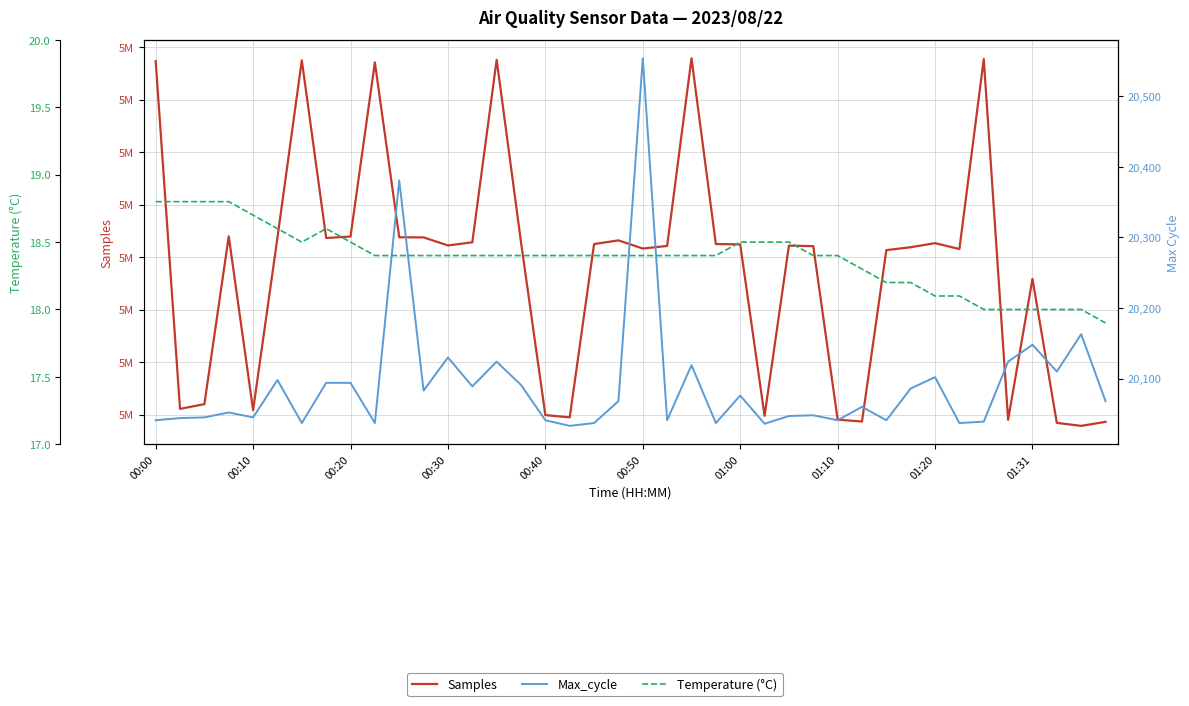

Is this an area chart (filled region under the line)?

No